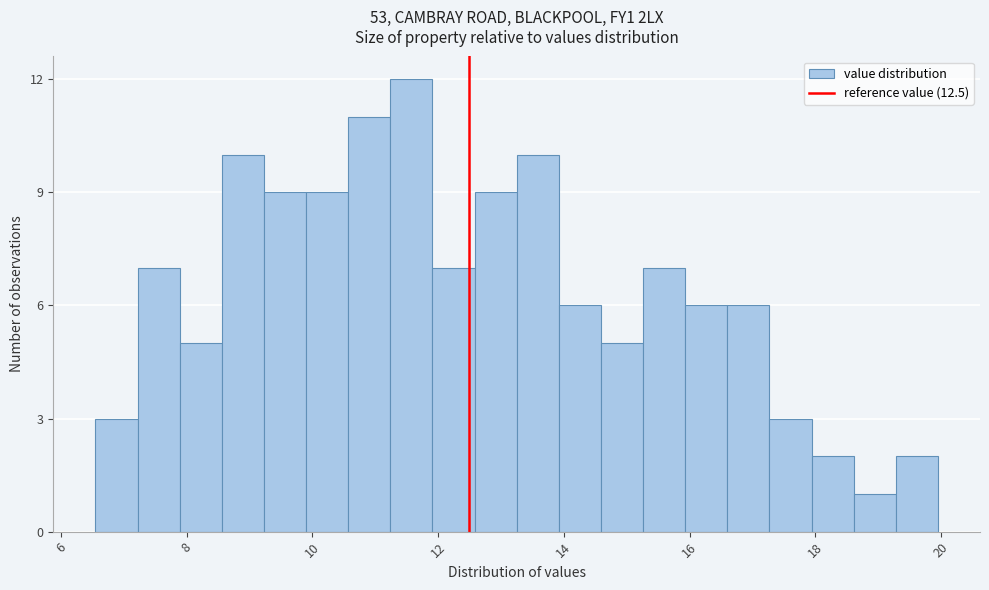

Around what value on the x-axis is the tallest bar? Give the approximate position of its centre, as read against the axis.

11.6